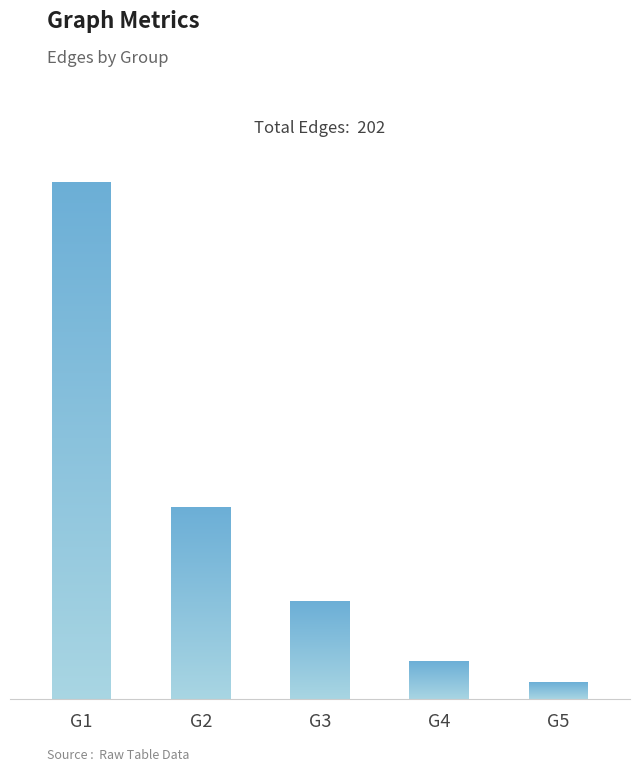

Are the bars grouped side by side (vs. stacked)?

No